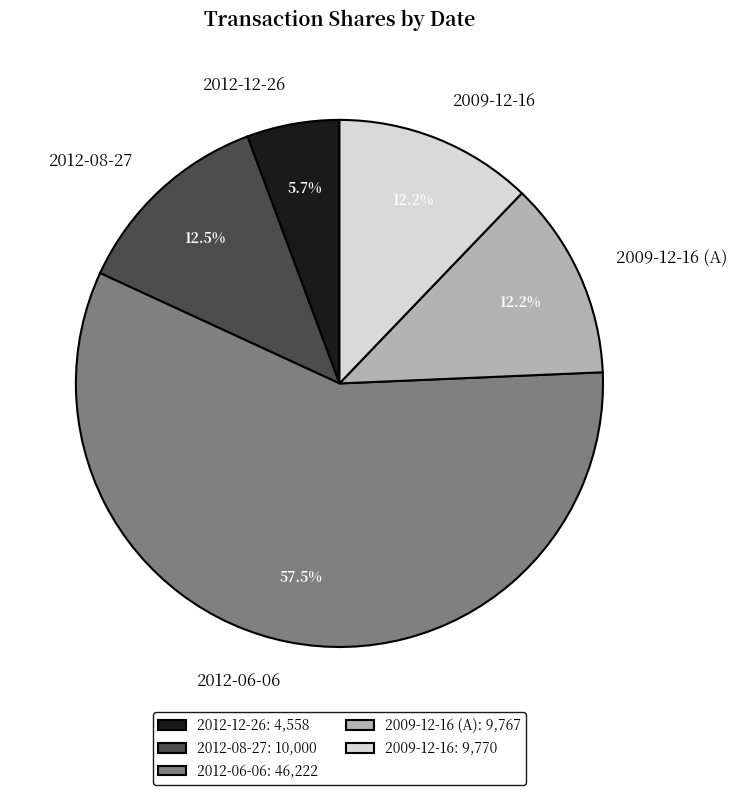

Which category has the biggest portion of the pie?

2012-06-06